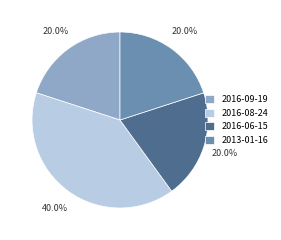

To the nearest percent, what portion does 2016-06-15 represent?

20%